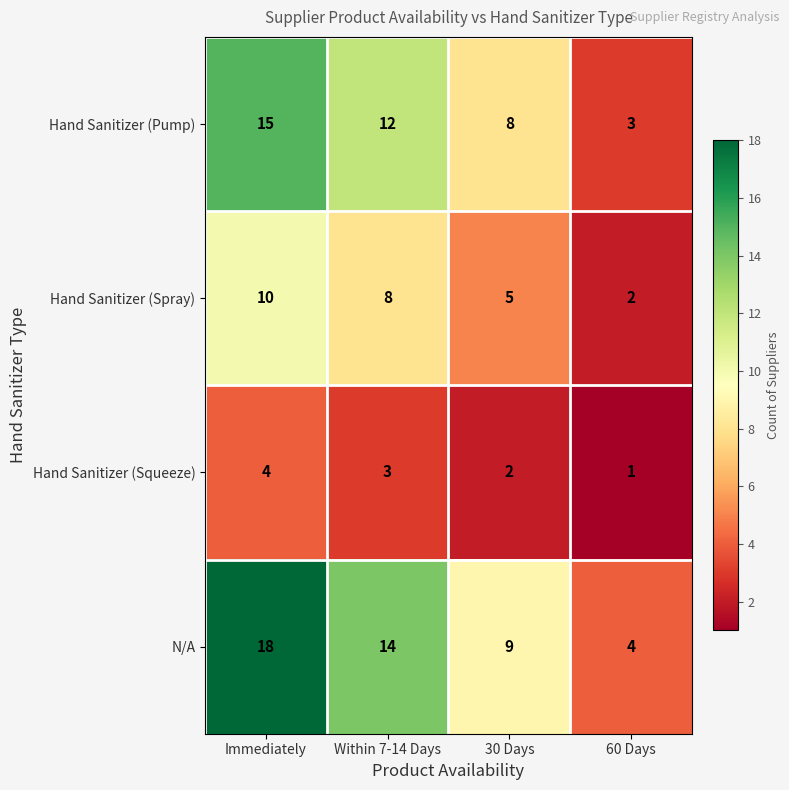

Which series has the widest spread of values?

N/A